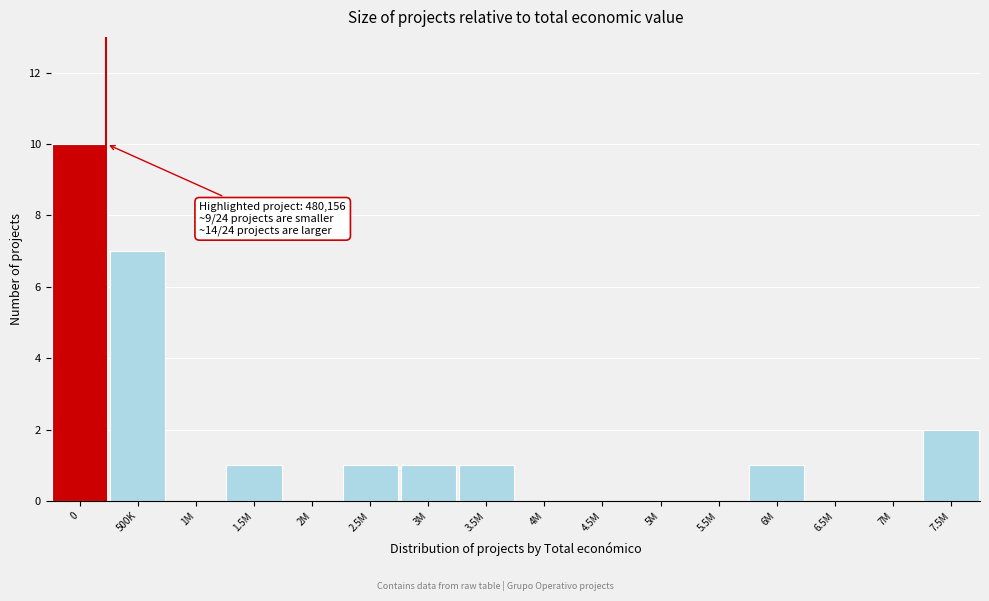

Reading left to right, list all the values displayed in this chart.

0=10	500K=7	1M=0	1.5M=1	2M=0	2.5M=1	3M=1	3.5M=1	4M=0	4.5M=0	5M=0	5.5M=0	6M=1	6.5M=0	7M=0	7.5M=2